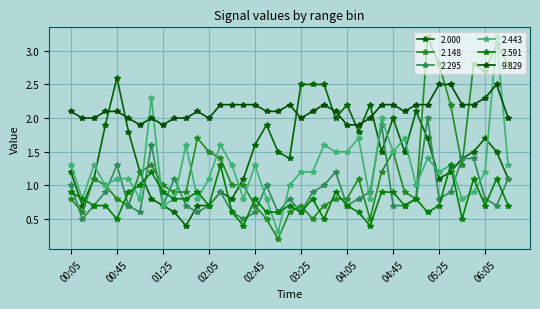

List the series in order of their peak value, lowest first.

2.591, 2.295, 9.829, 2.000, 2.148, 2.443